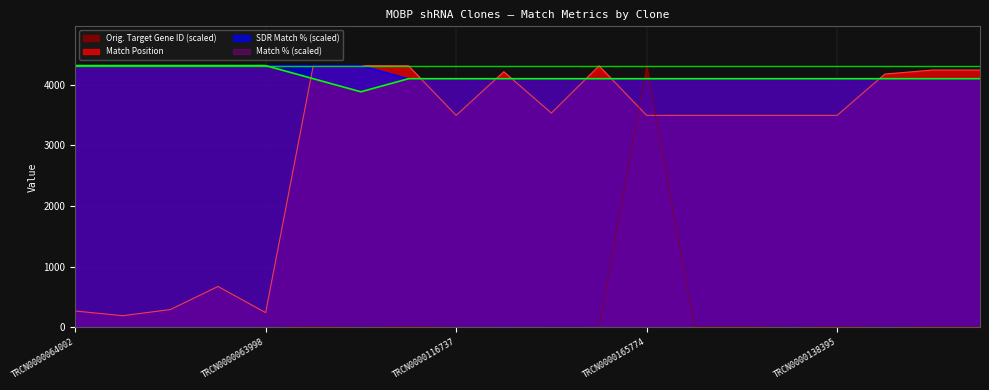

True or false: SDR Match % and Orig. Target Gene ID intersect in this chart.

True